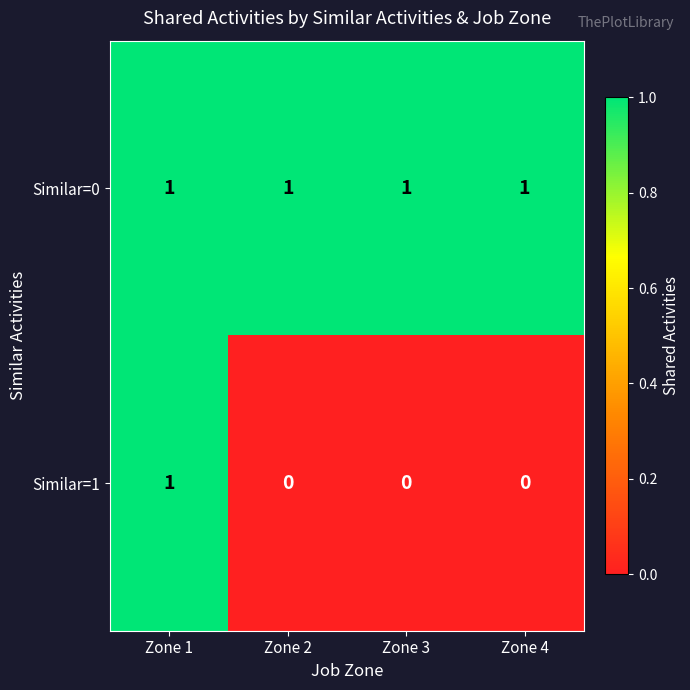

At how many categories does at least one series exceed 0?

4